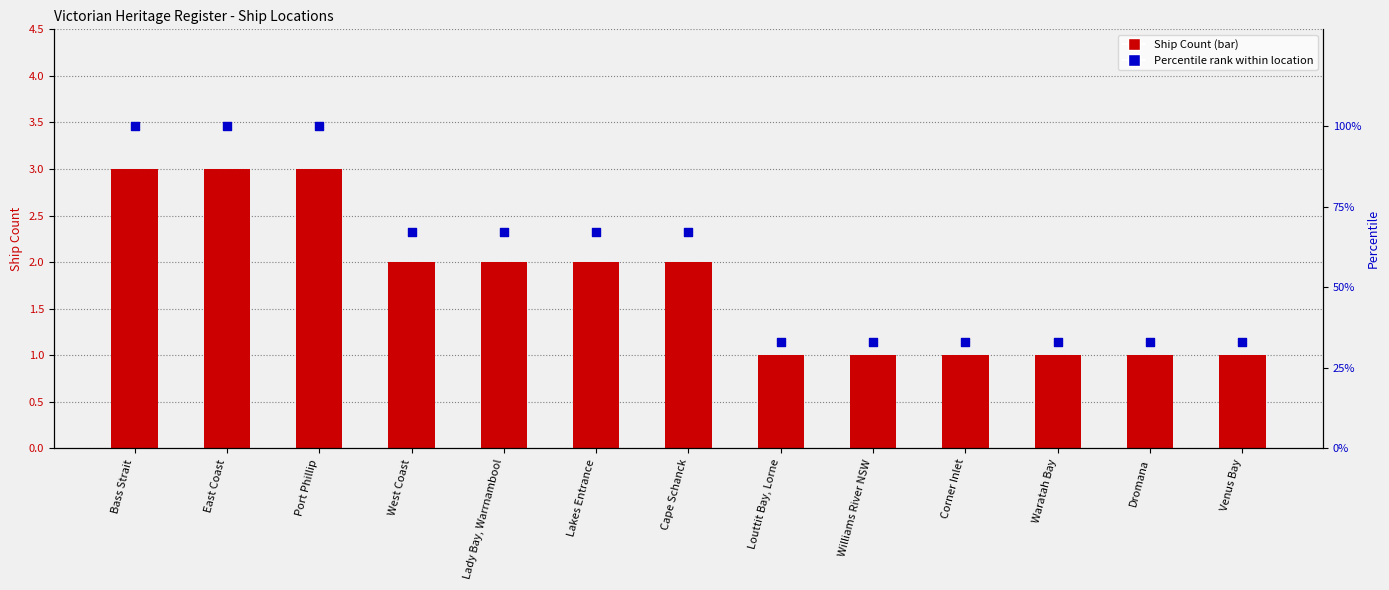

Which series reaches the minimum Y coordinate?

Ship Count